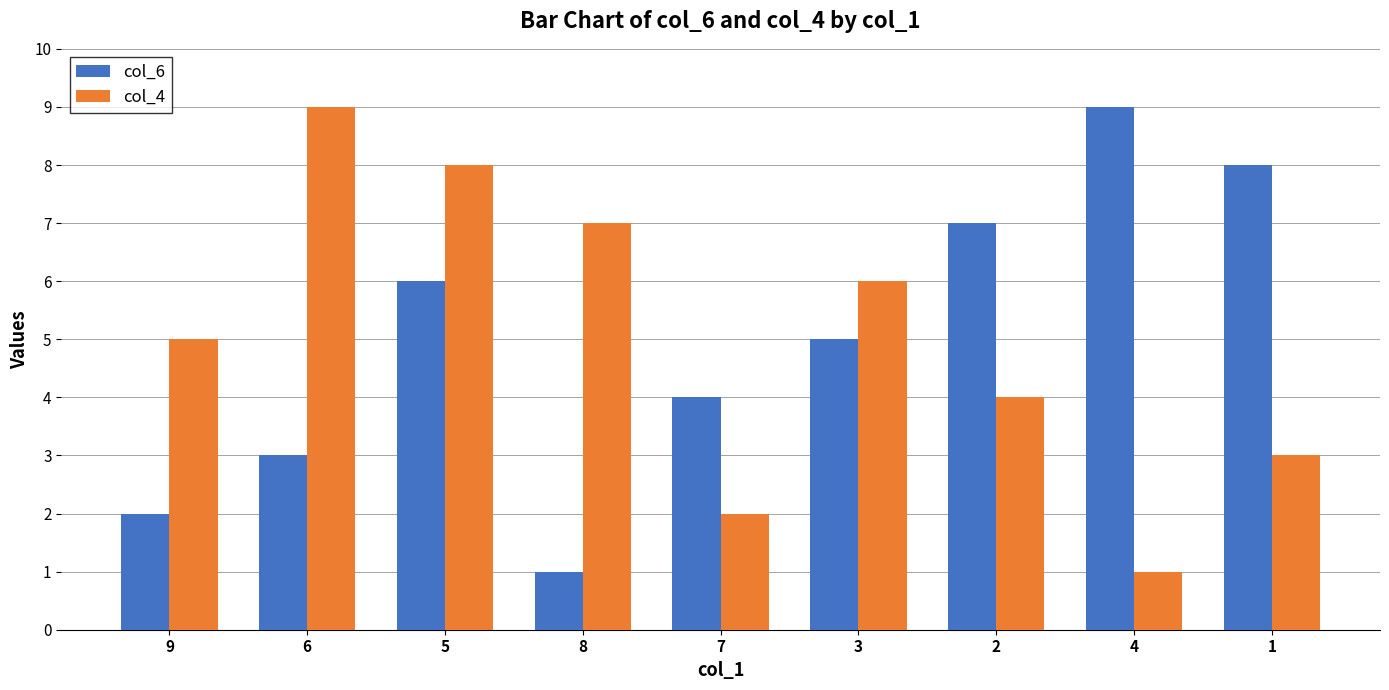

Rank the series at 2 from lowest to highest value.

col_4, col_6